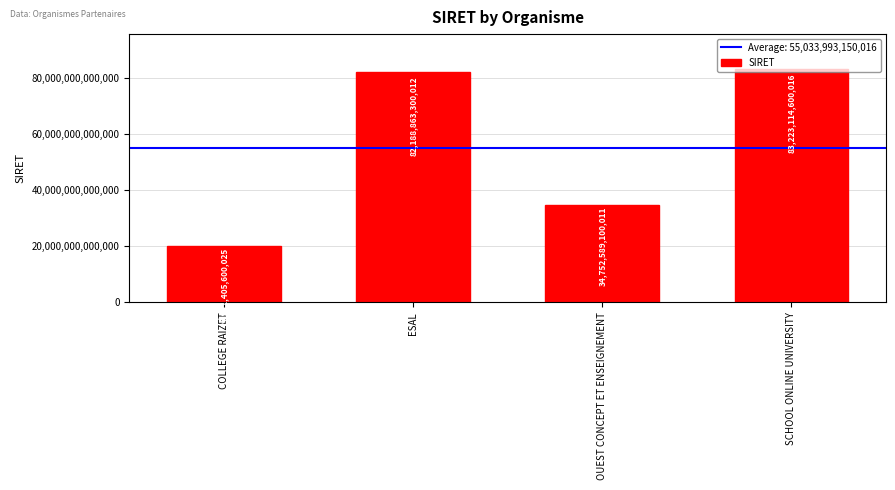

What position from the right is COLLEGE RAIZET?

4